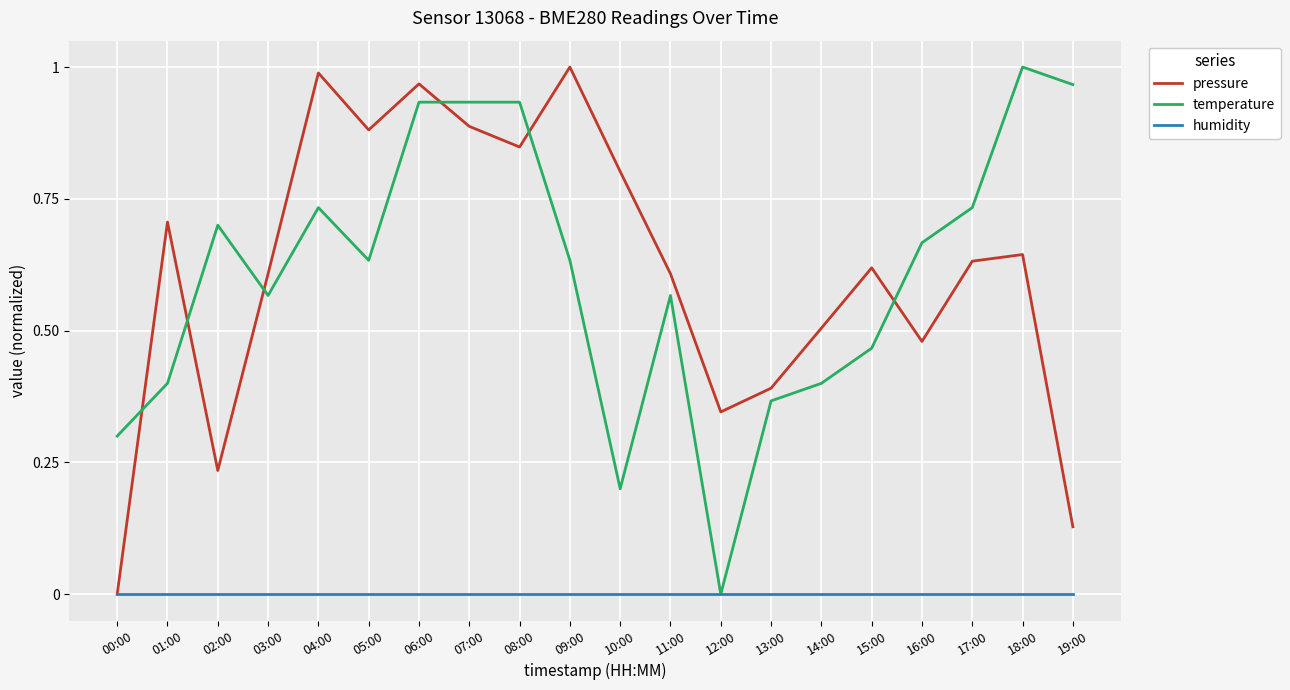

At which label does temperature reach its peak?

18:00